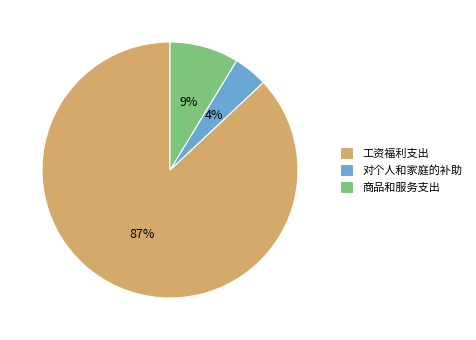

To the nearest percent, what is the difference between the largest and smallest slice percentages?

83%